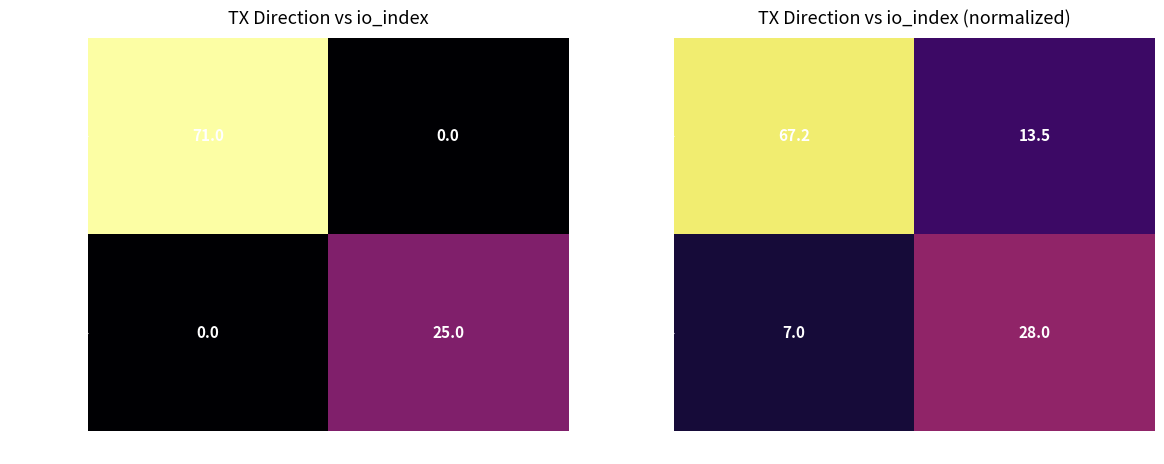

List the series in order of their overall mean, highest first.

cf4801e1..., ddd54889...